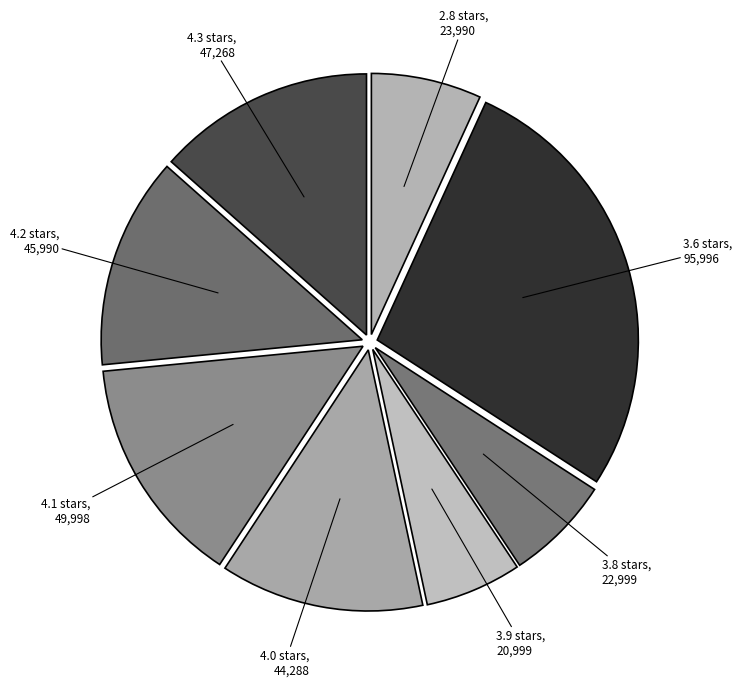

How many segments does this pie chart have?

8